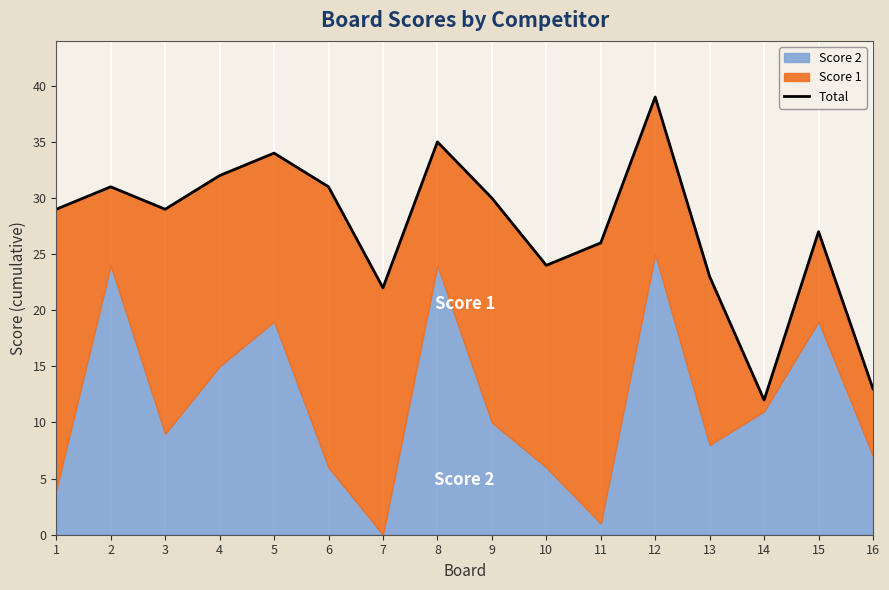

Reading left to right, what are all the values shown in this chart?

29	31	29	32	34	31	22	35	30	24	26	39	23	12	27	13